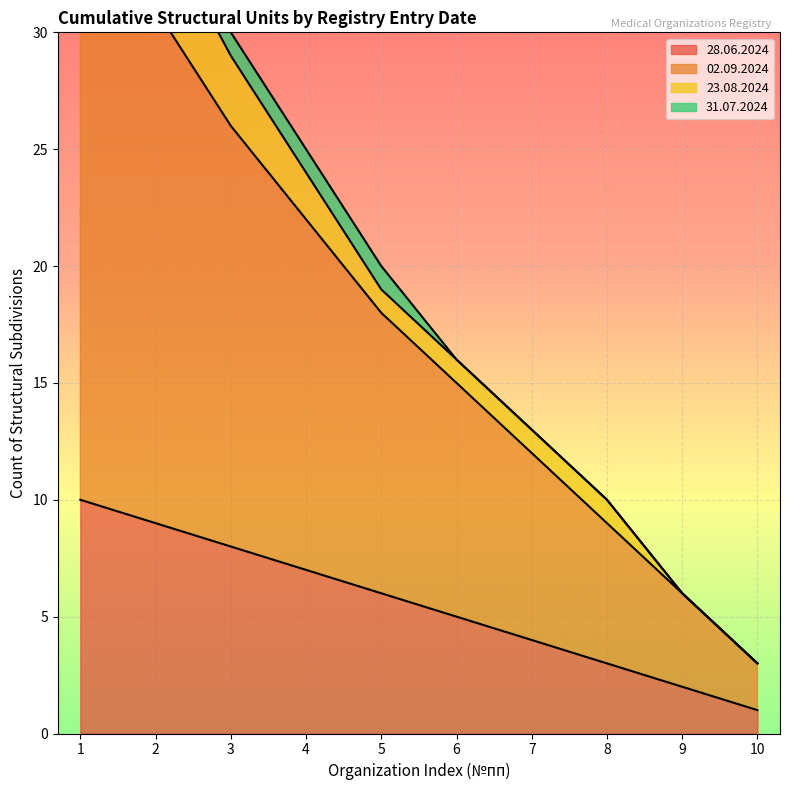

Which series has the largest total across all categories?

02.09.2024